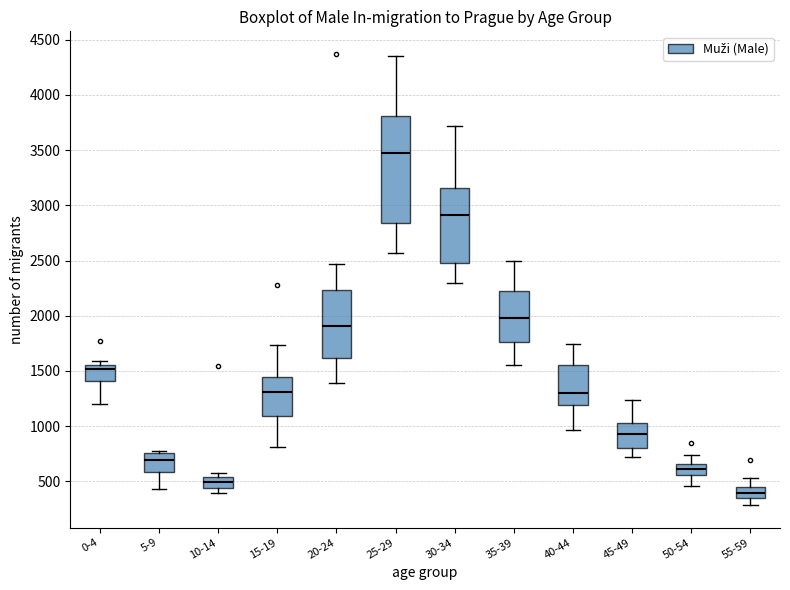

Reading left to right, read every box against the y-axis: the position of its median line, the range the box covers, and the ends of its whiskers. The values are not printed on the chart, so give them approximately, as read against the axis.

0-4: median 1500, box 1400 to 1550, whiskers 1200 to 1600
5-9: median 700, box 600 to 750, whiskers 450 to 750 (just above the box's upper edge)
10-14: median 500, box 450 to 550, whiskers 400 to 600
15-19: median 1300, box 1100 to 1450, whiskers 800 to 1750
20-24: median 1900, box 1600 to 2250, whiskers 1400 to 2450
25-29: median 3450, box 2850 to 3800, whiskers 2550 to 4350
30-34: median 2900, box 2500 to 3150, whiskers 2300 to 3700
35-39: median 2000, box 1750 to 2200, whiskers 1550 to 2500
40-44: median 1300, box 1200 to 1550, whiskers 950 to 1750
45-49: median 950, box 800 to 1050, whiskers 700 to 1250
50-54: median 600, box 550 to 650, whiskers 450 to 750
55-59: median 400, box 350 to 450, whiskers 300 to 550